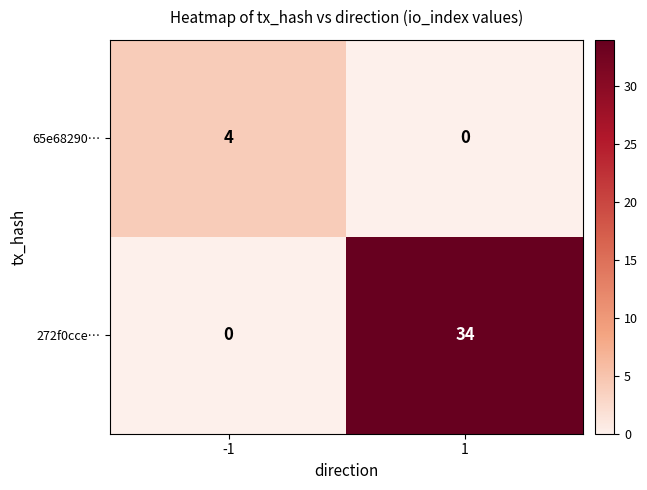

At which category is the sum across all series the highest?

1